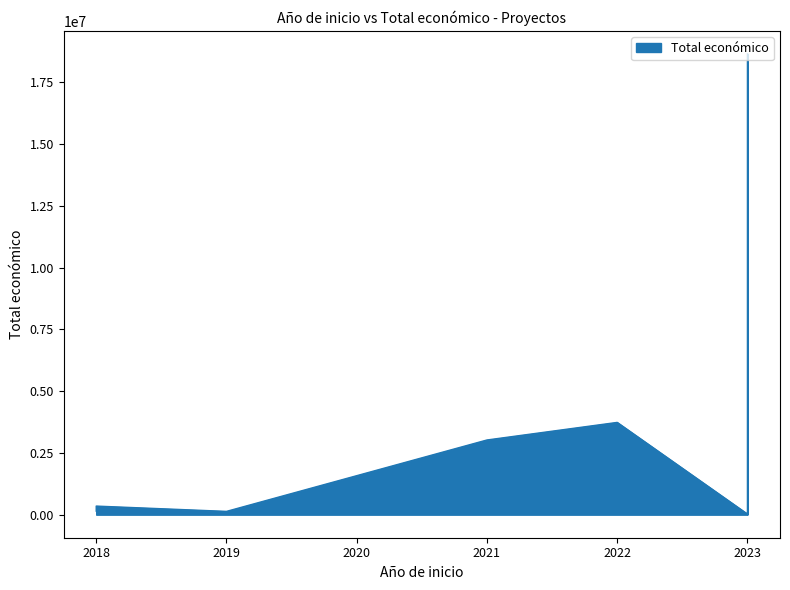

Is it true that the value at 2018 is 180204?

False